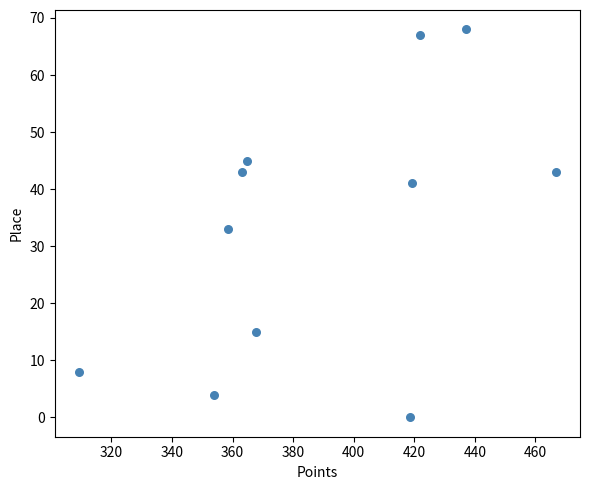

What Y value in the scatter plot is closest to 34?

33